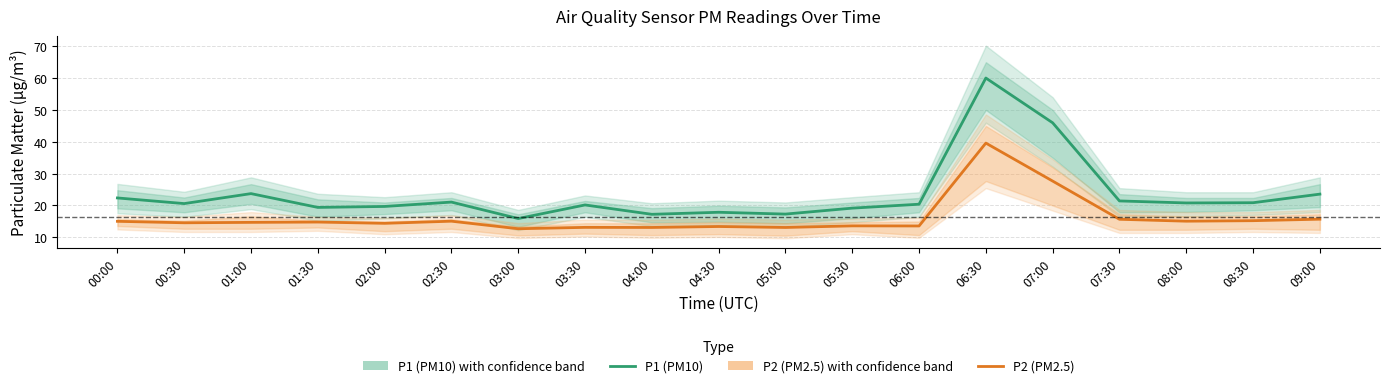

Is it true that P2 (PM2.5) equals 10.8 at 07:00?

False